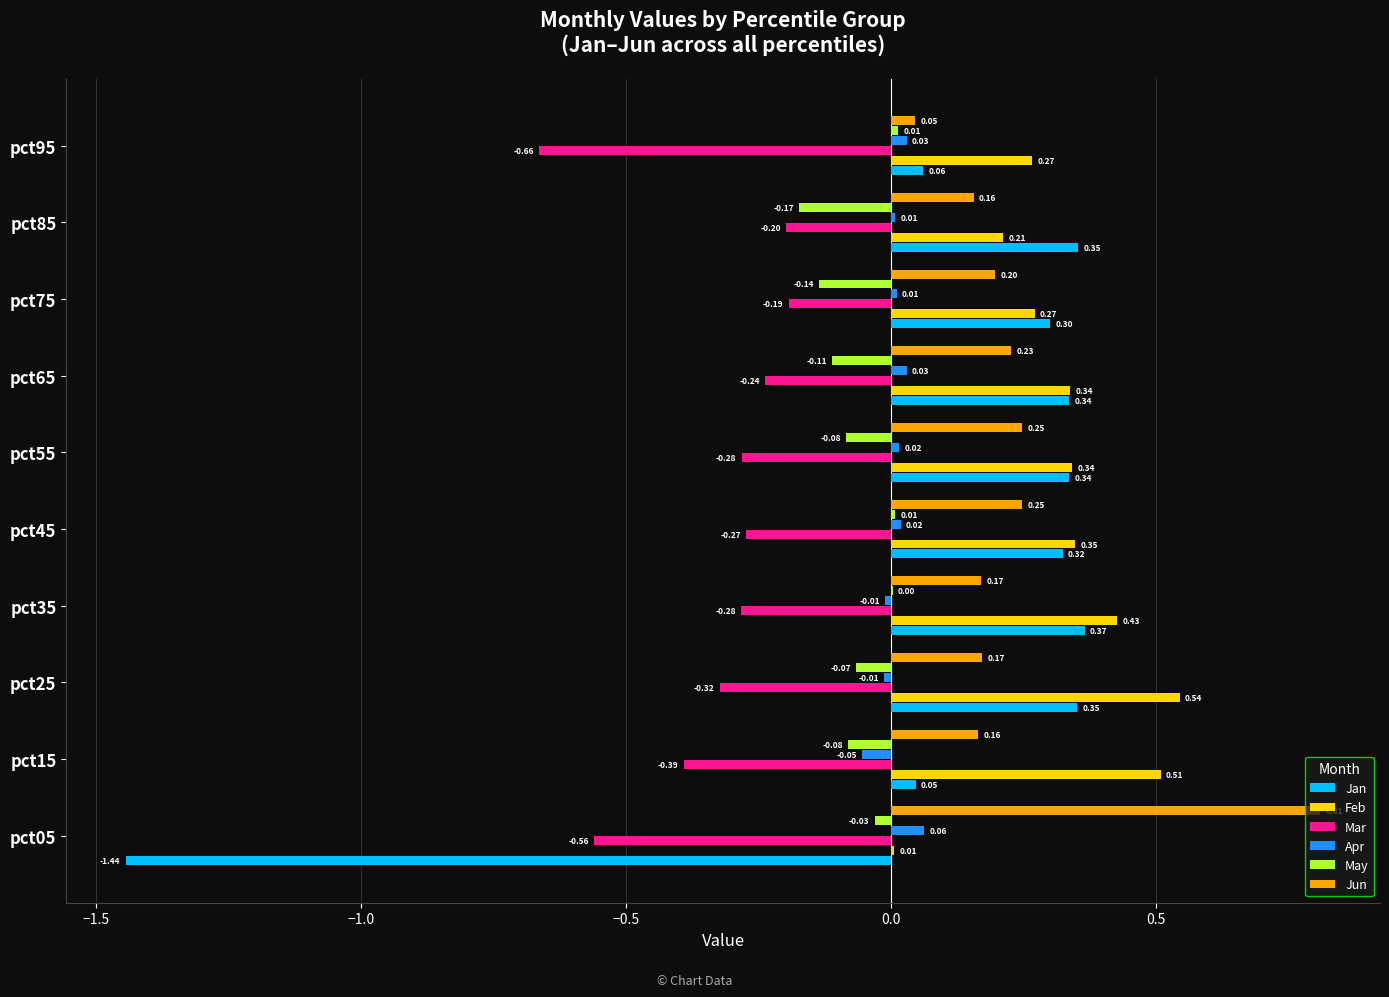

Which series has the largest range (max minus min)?

Jan